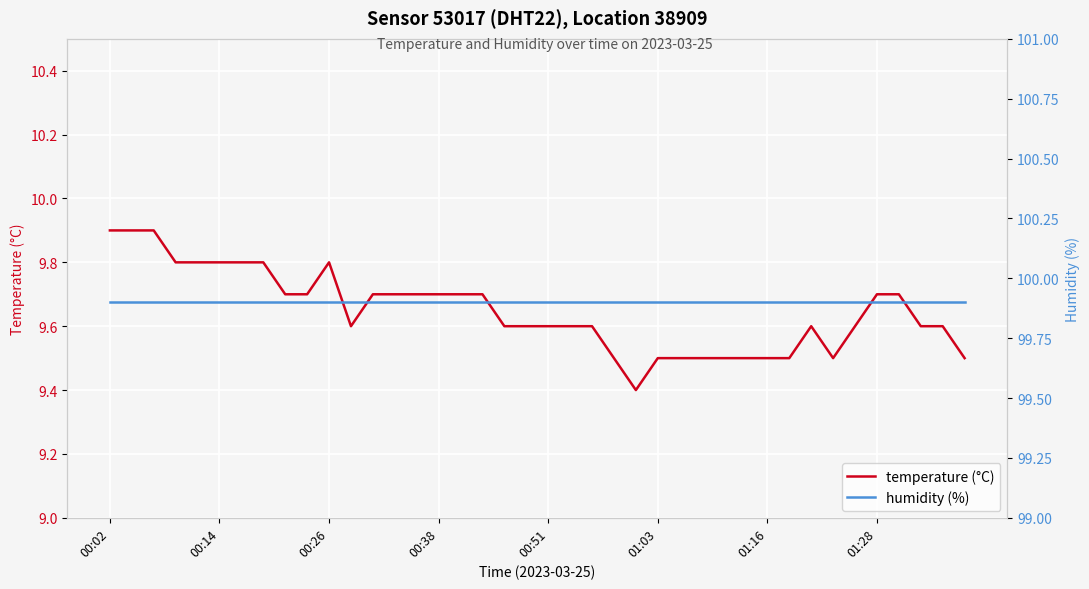

What is the lowest value of the temperature (°C) series?

9.4